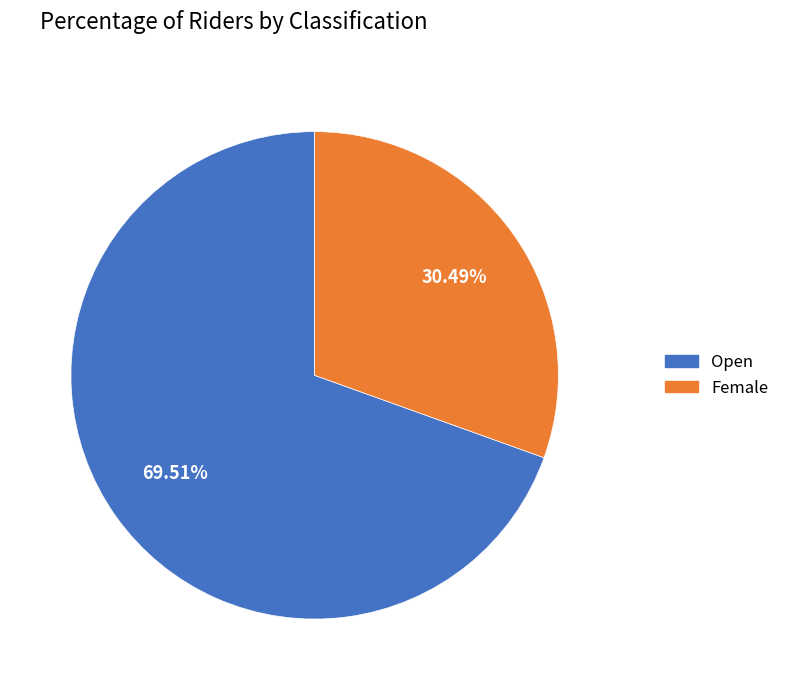

To the nearest percent, what is the average slice percentage?

50%